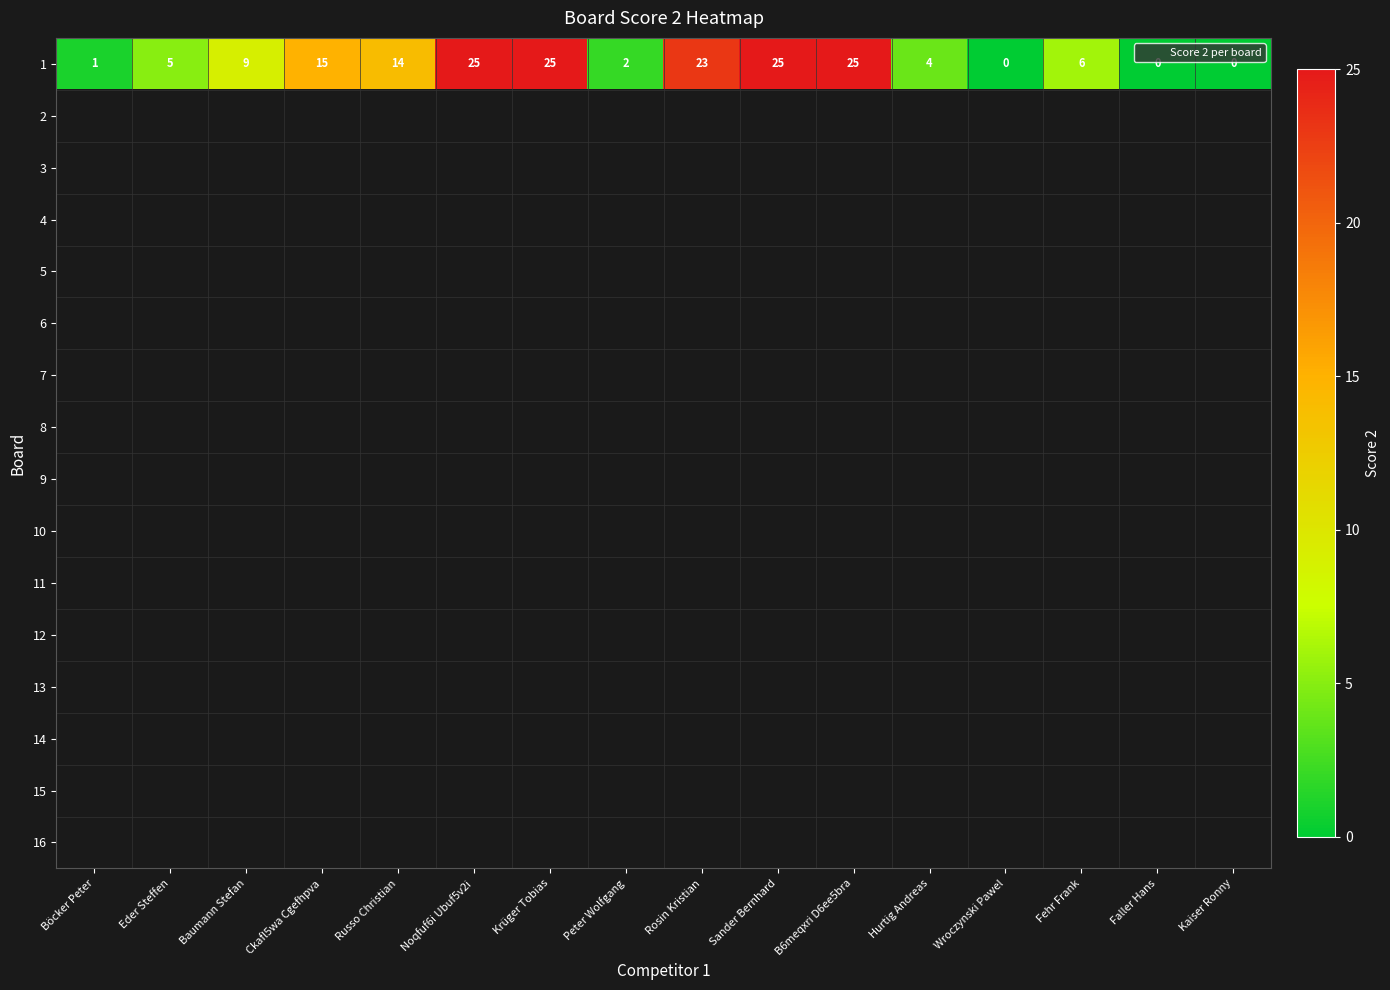

Rank the series at Ckafl5wa Cgefhpva from highest to lowest value.

1, 2, 3, 4, 5, 6, 7, 8, 9, 10, 11, 12, 13, 14, 15, 16